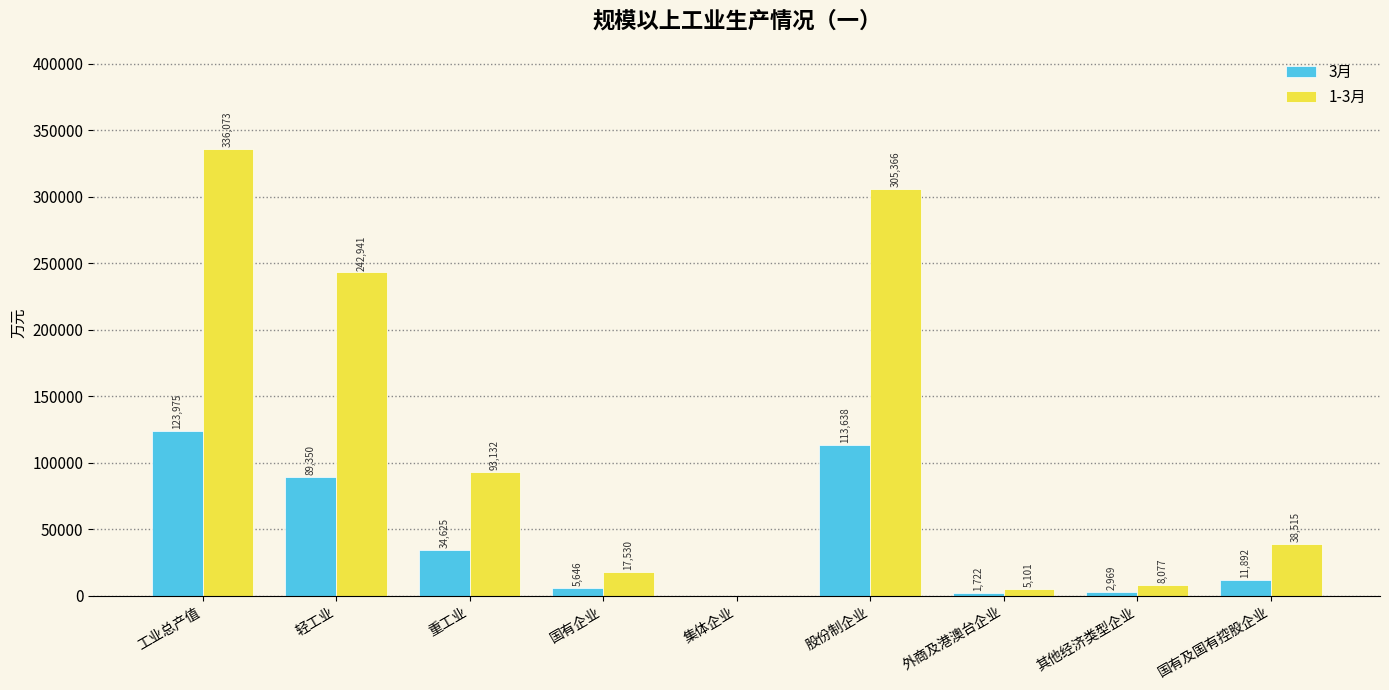

Is it true that 1-3月 equals 17529.9 at 国有企业?

True